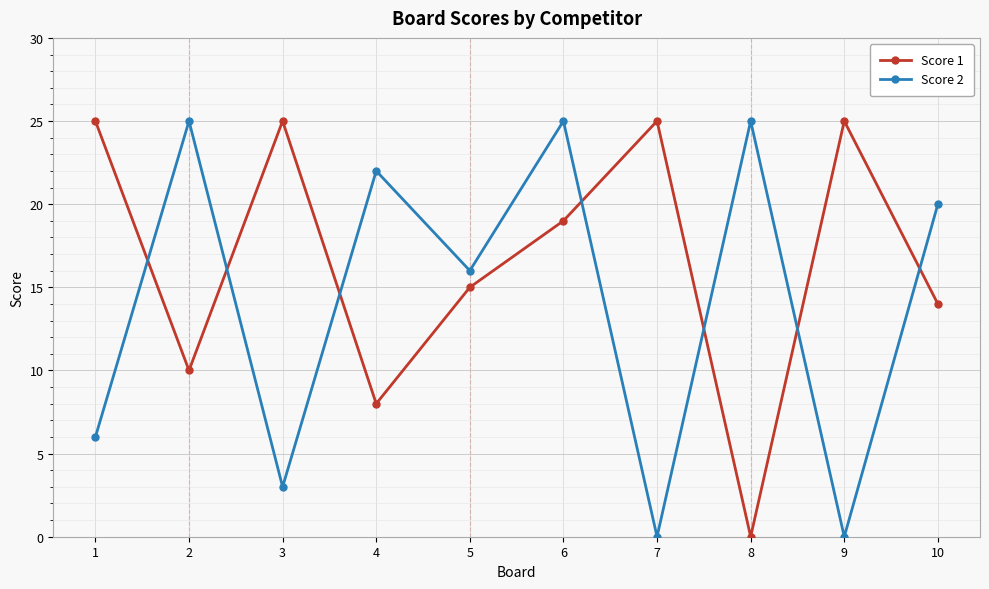

True or false: Score 2 has more than 1 points higher than both neighbors.

True